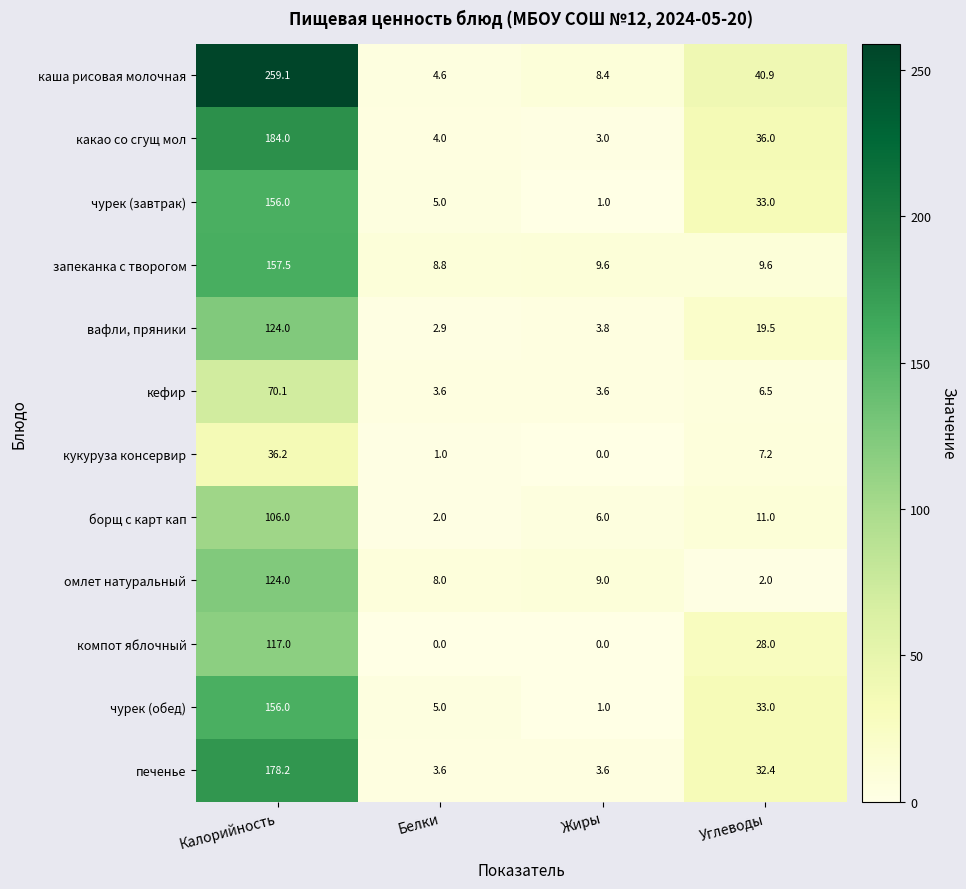

What is the difference between the highest and lowest values at Белки?

8.8